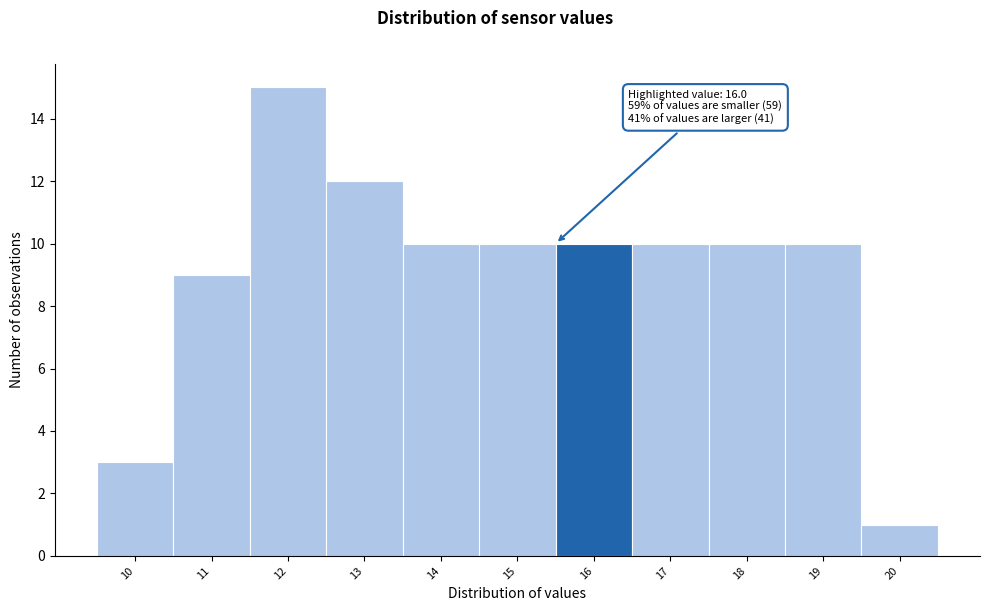

Reading right to left, what are all the values shown in this chart?

1	10	10	10	10	10	10	12	15	9	3